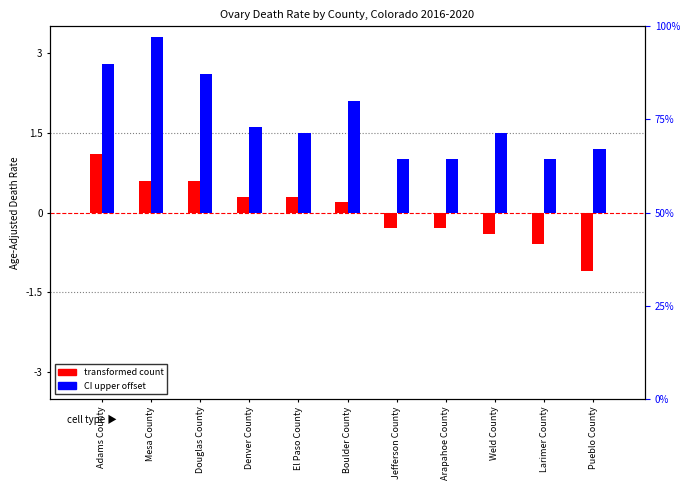

Reading right to left, what are all the values shown in this chart?

transformed count: Pueblo County=-1.1	Larimer County=-0.6	Weld County=-0.4	Arapahoe County=-0.3	Jefferson County=-0.3	Boulder County=0.2	El Paso County=0.3	Denver County=0.3	Douglas County=0.6	Mesa County=0.6	Adams County=1.1
CI upper offset: Pueblo County=1.2	Larimer County=1.0	Weld County=1.5	Arapahoe County=1.0	Jefferson County=1.0	Boulder County=2.1	El Paso County=1.5	Denver County=1.6	Douglas County=2.6	Mesa County=3.3	Adams County=2.8